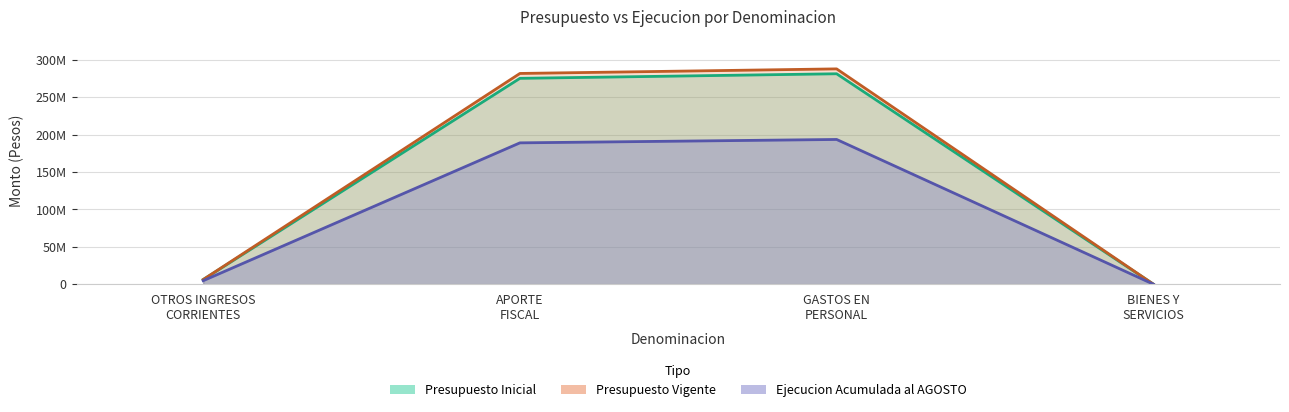

What are all the series names shown in the legend?

Presupuesto Inicial, Presupuesto Vigente, Ejecucion Acumulada al AGOSTO